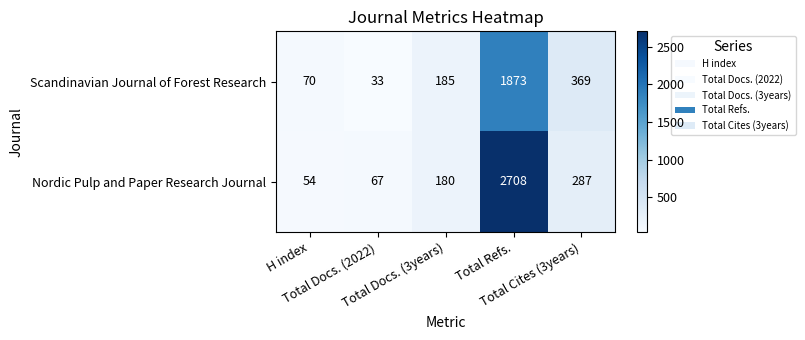

What is the total value across all series at H index?

124